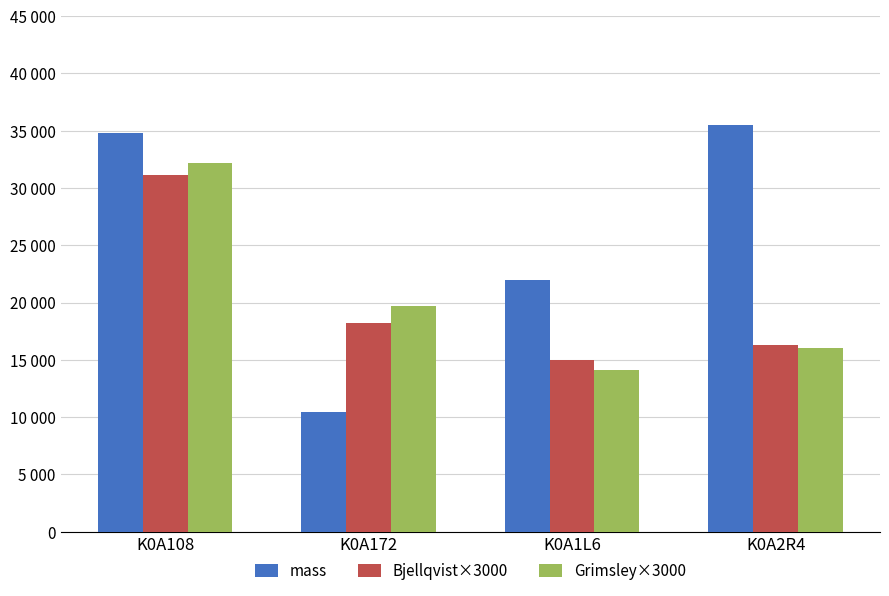

Reading right to left, list all the values displayed in this chart.

mass: K0A2R4=35494.8	K0A1L6=22002.4	K0A172=10408.9	K0A108=34806.8
Bjellqvist×3000: K0A2R4=16308.0	K0A1L6=15009.0	K0A172=18252.0	K0A108=31137.0
Grimsley×3000: K0A2R4=16002.0	K0A1L6=14094.0	K0A172=19683.0	K0A108=32148.0